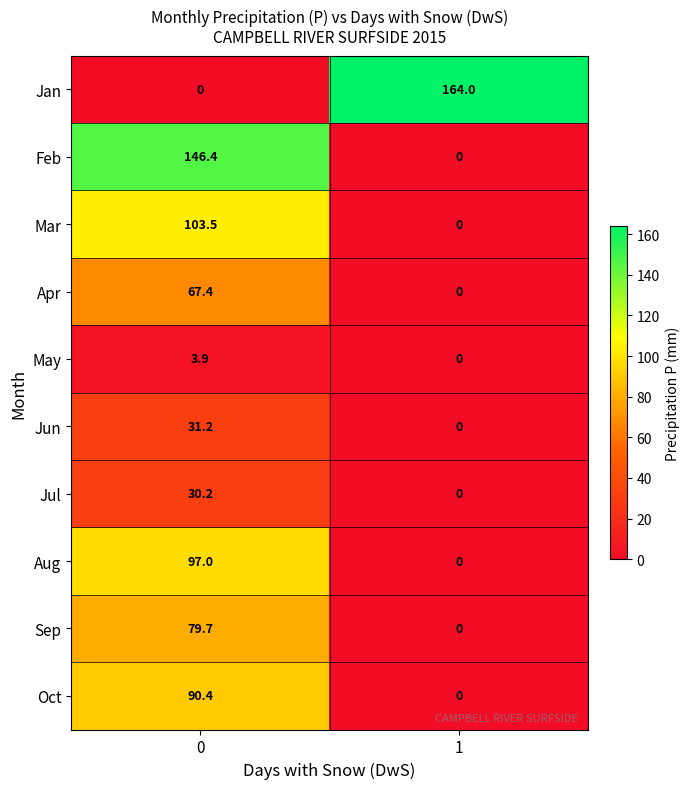

What value does the Aug series have at 0?

97.0